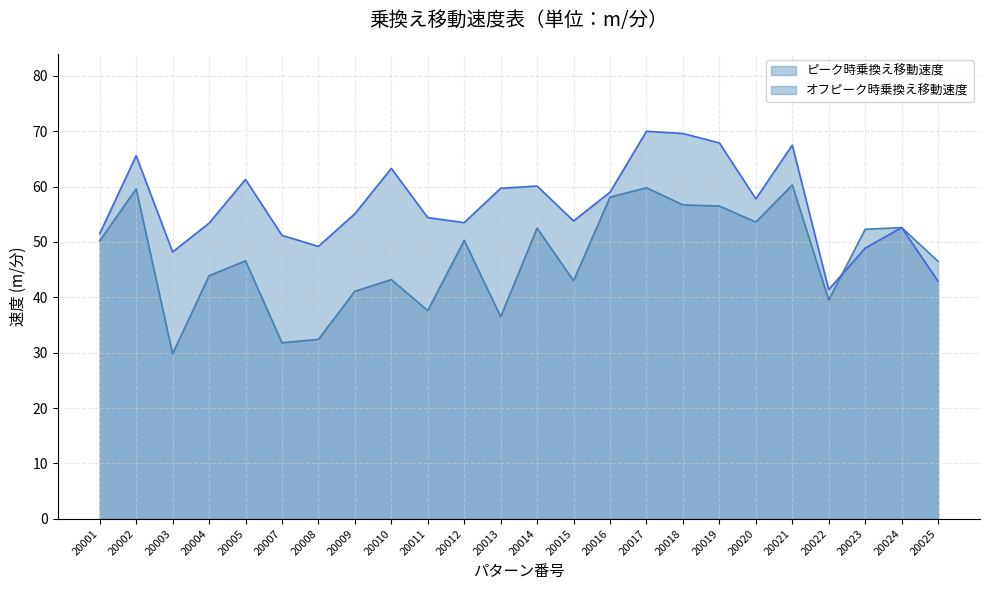

True or false: ピーク時乗換え移動速度 and オフピーク時乗換え移動速度 intersect in this chart.

True